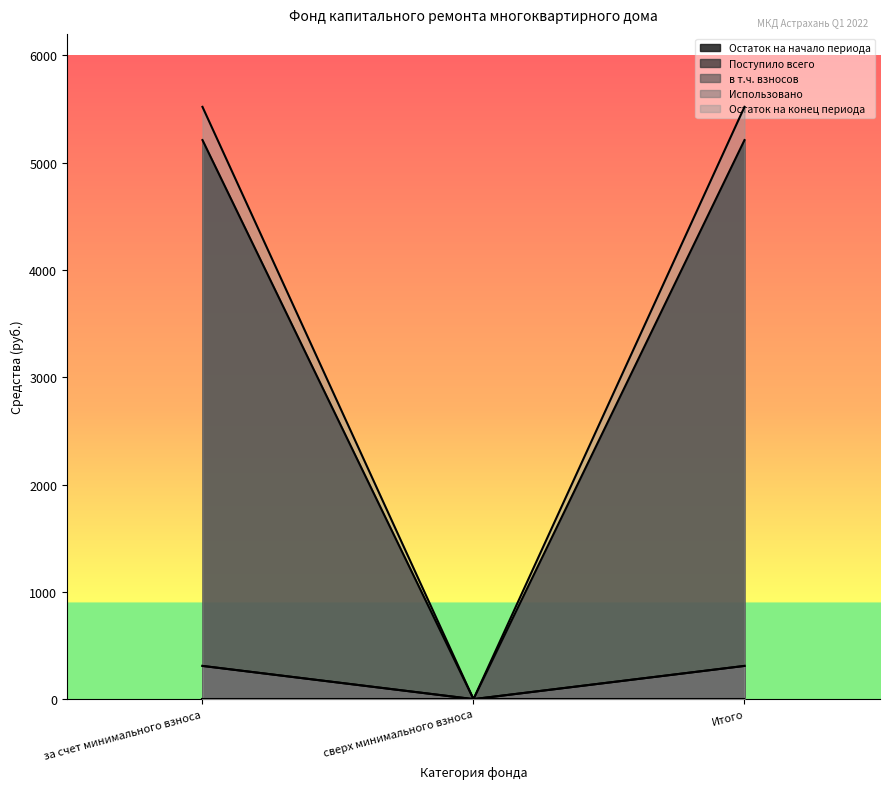

What is the label of the 3rd point from the right?

за счет минимального взноса